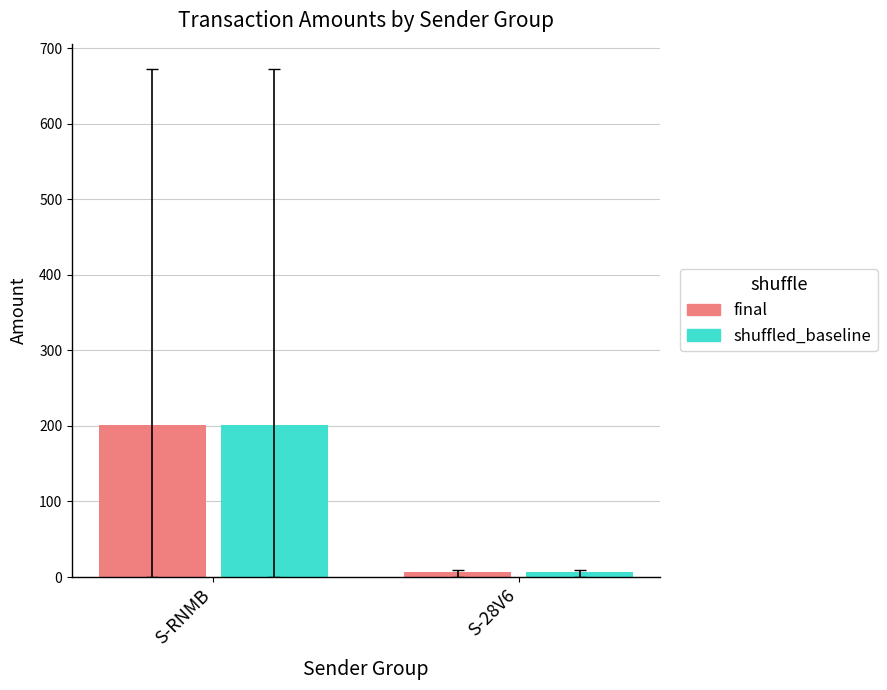

Are the bars horizontal?

No